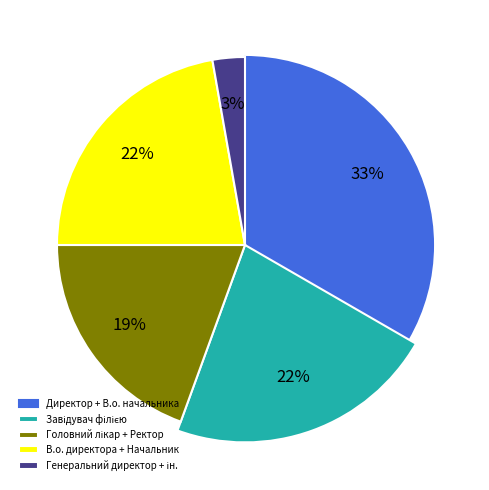

Does Генеральний директор account for over 50% of the chart?

No